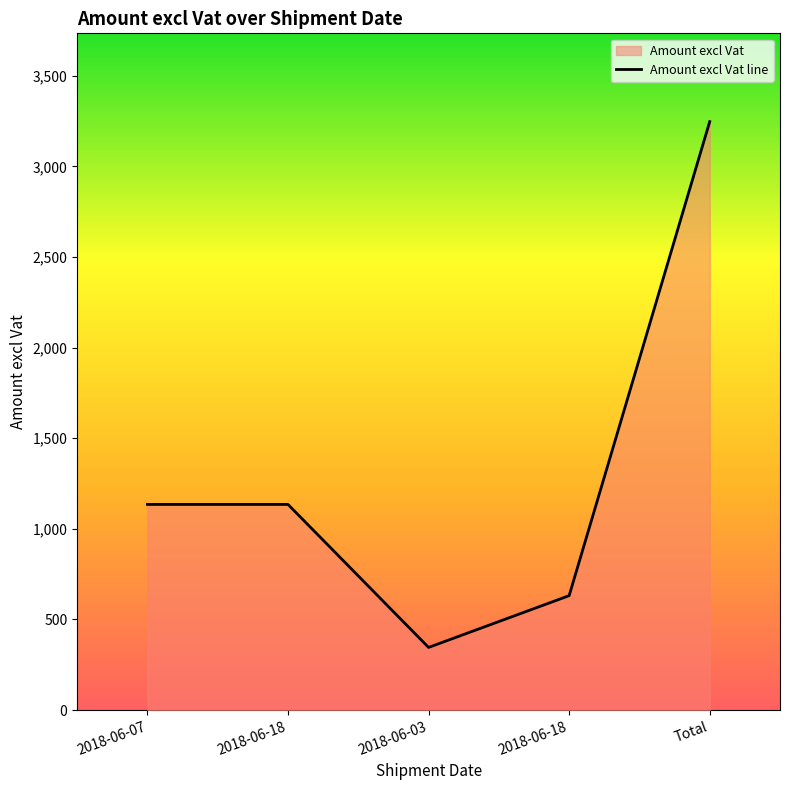

The chart shows a value of 631.4 at 2018-06-18. True or false?

True